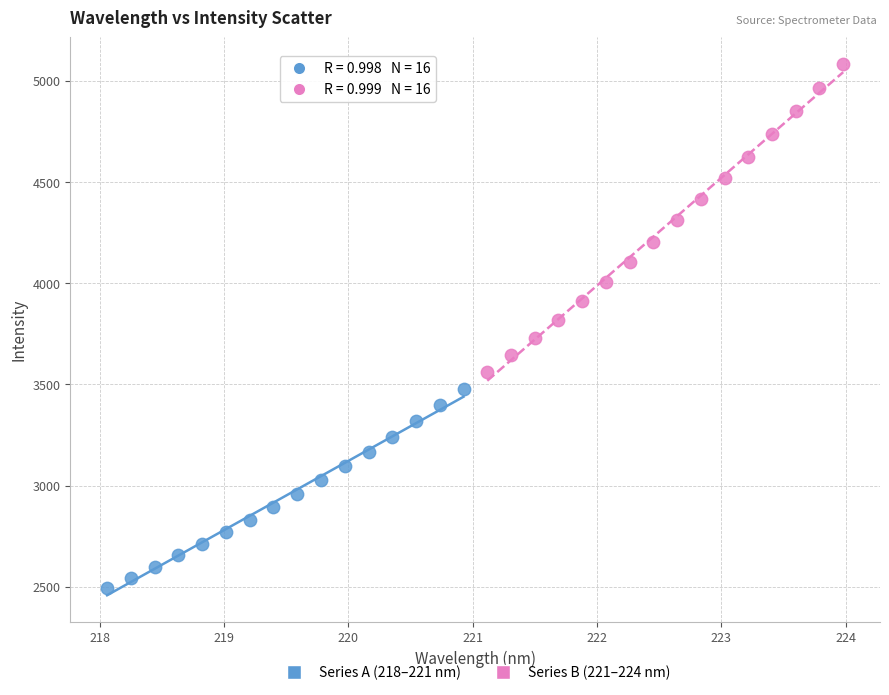

Which series reaches the minimum Y coordinate?

Series A (218–221 nm)